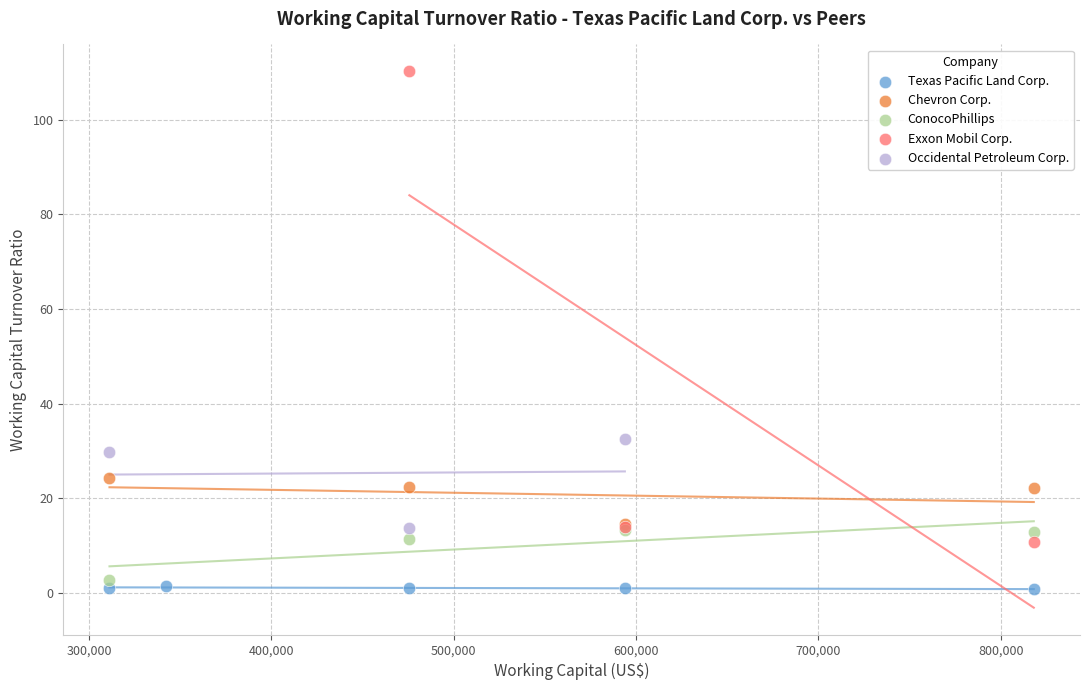

Which series reaches the maximum Y coordinate?

Exxon Mobil Corp.